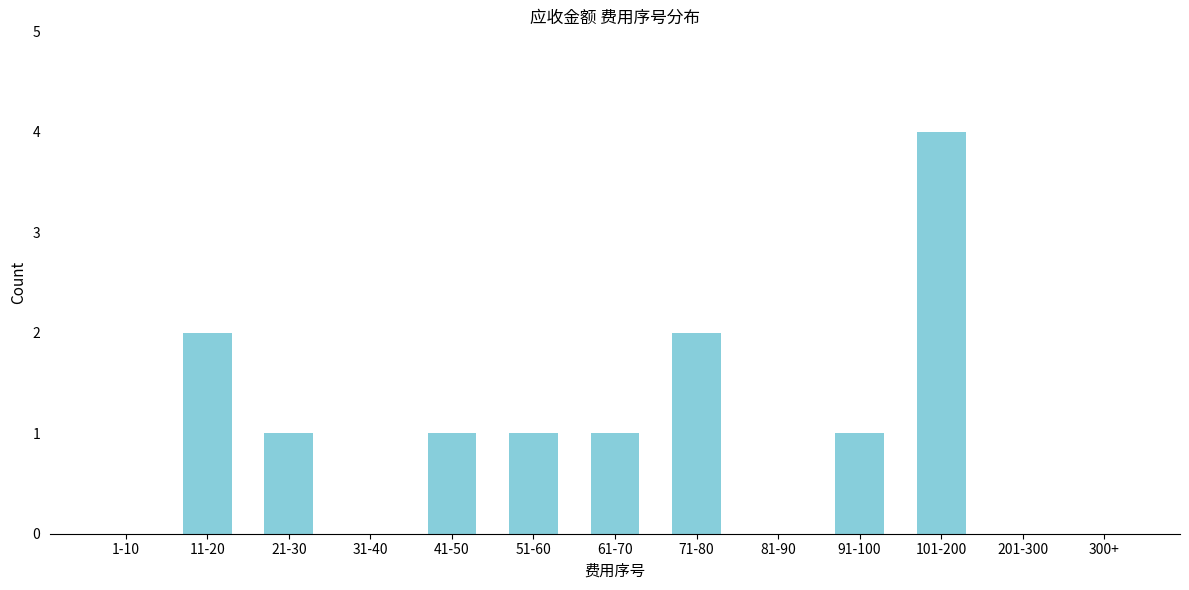

Reading right to left, what are all the values shown in this chart?

300+=0	201-300=0	101-200=4	91-100=1	81-90=0	71-80=2	61-70=1	51-60=1	41-50=1	31-40=0	21-30=1	11-20=2	1-10=0